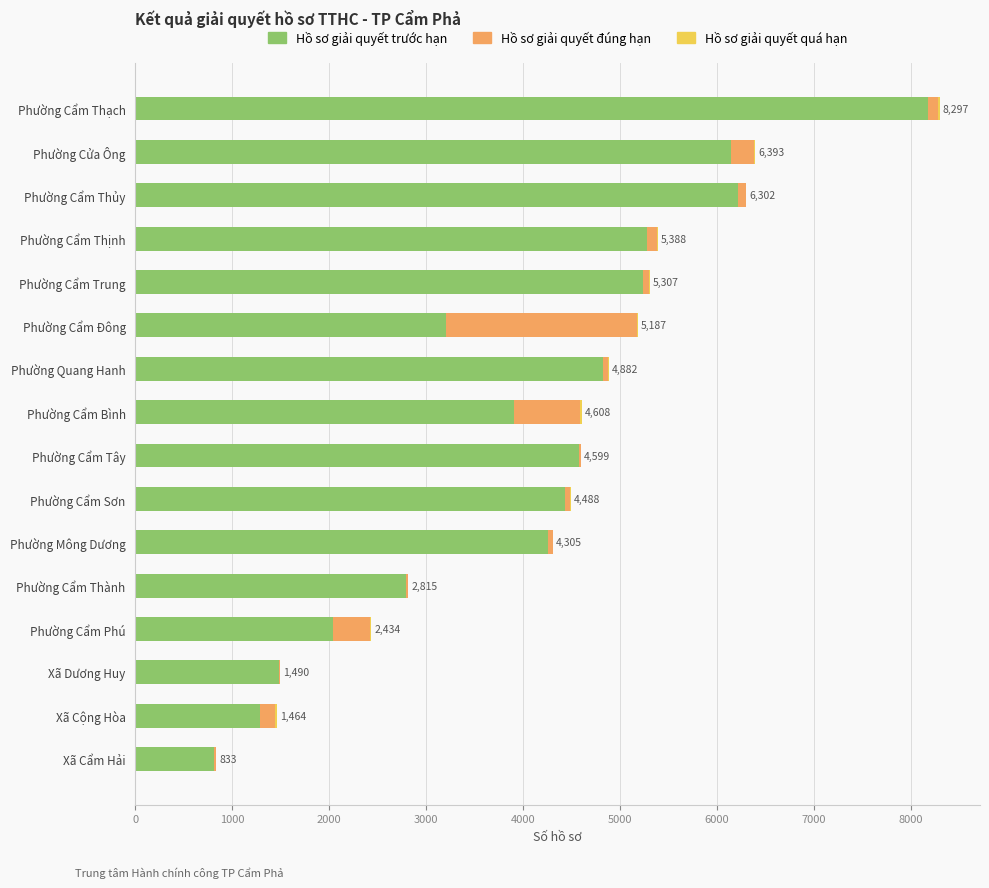

Is it true that Hồ sơ giải quyết trước hạn equals 1267 at Phường Cẩm Phú?

False